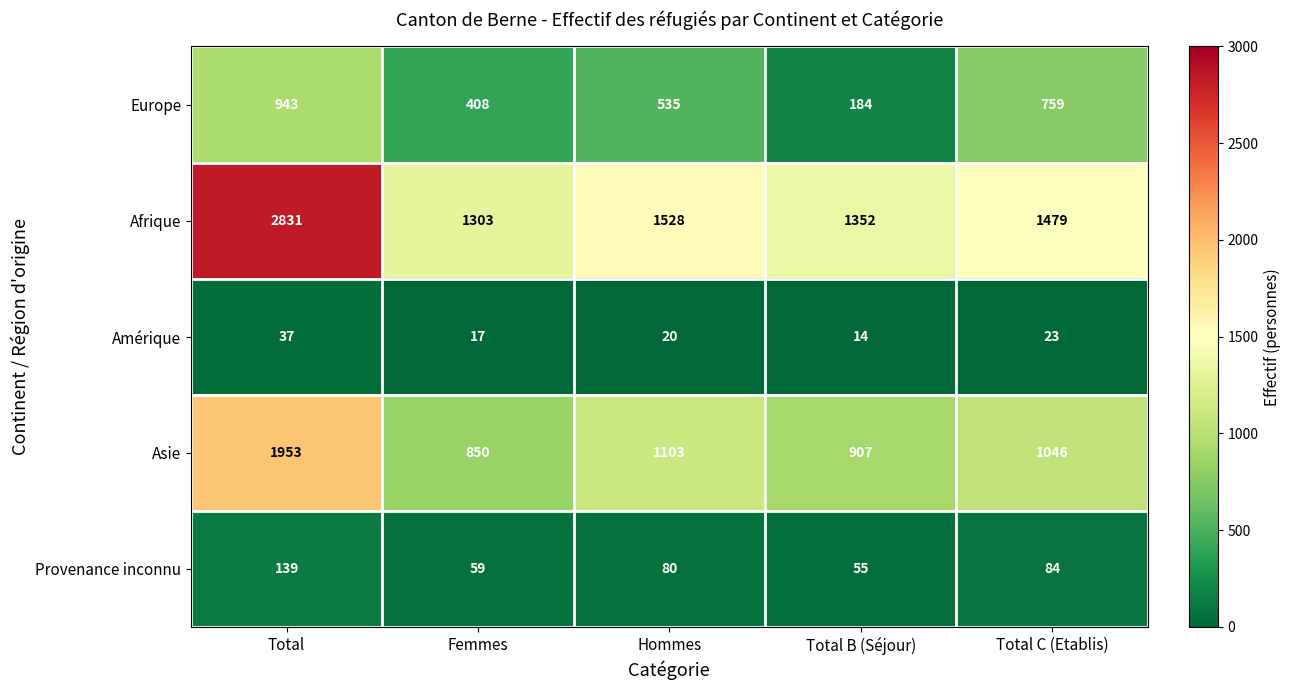

At how many categories does at least one series exceed 27?

5